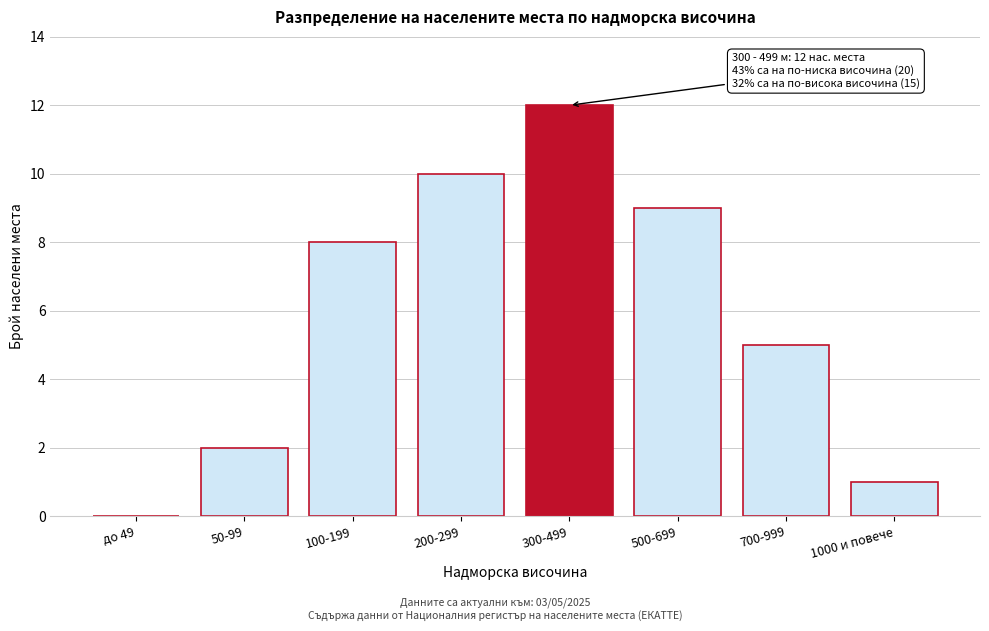

Reading left to right, list all the values displayed in this chart.

до 49=0	50-99=2	100-199=8	200-299=10	300-499=12	500-699=9	700-999=5	1000 и повече=1